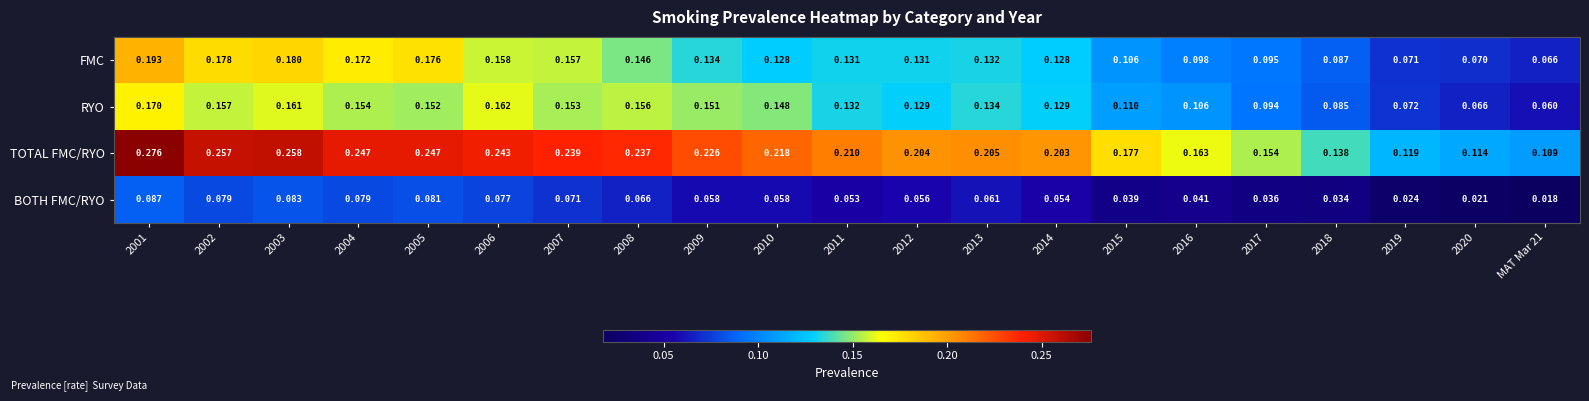

Between 2001 and 2004, which series saw the biggest shift?

TOTAL FMC/RYO